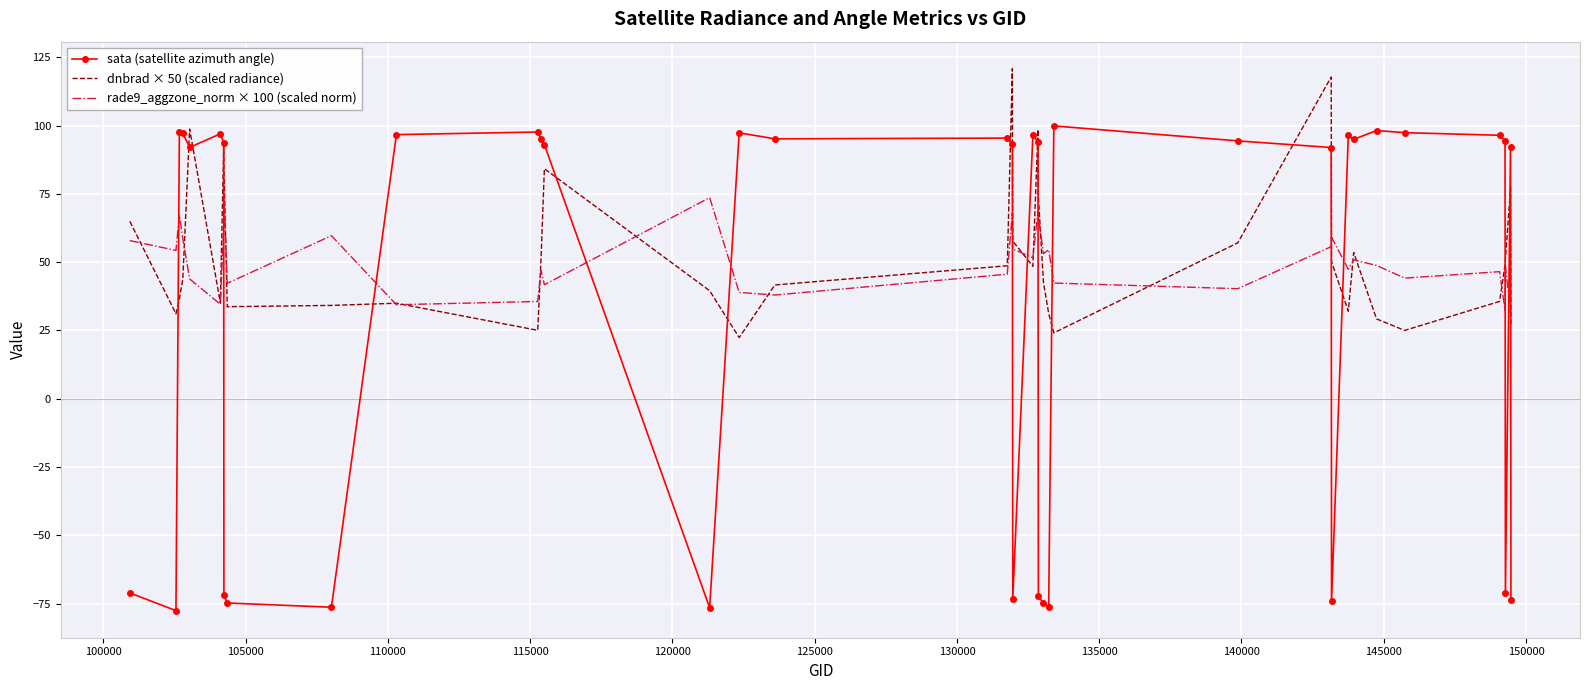

Which series has the largest range (max minus min)?

sata (satellite azimuth angle)